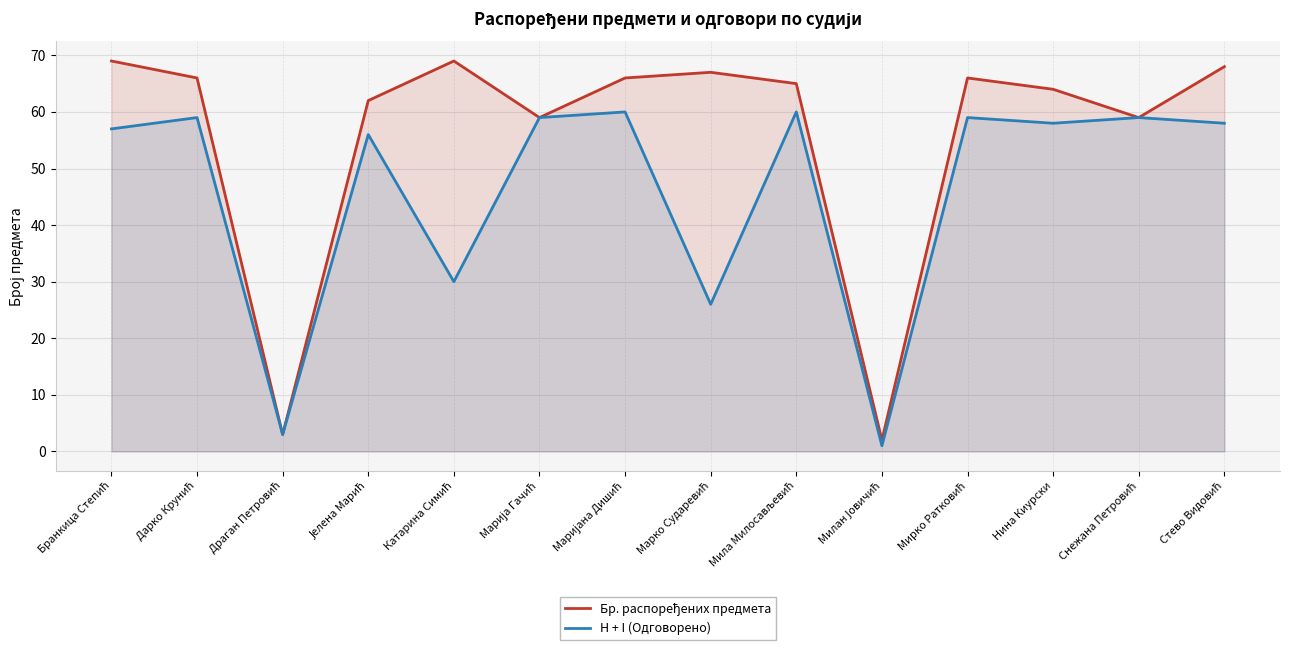

What is the difference between the H + I (Одговорено) values at Милан Јовичић and Марко Сударевић?

25